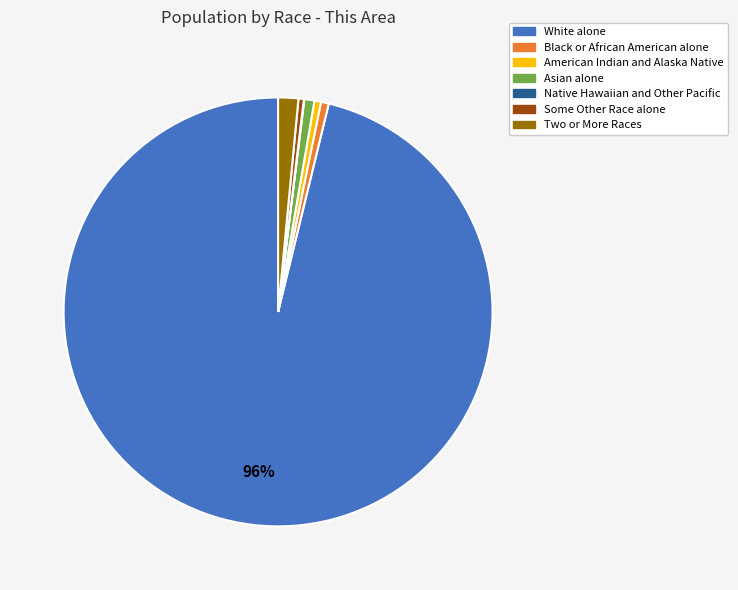

To the nearest percent, what percentage of the pie is Asian alone?

1%